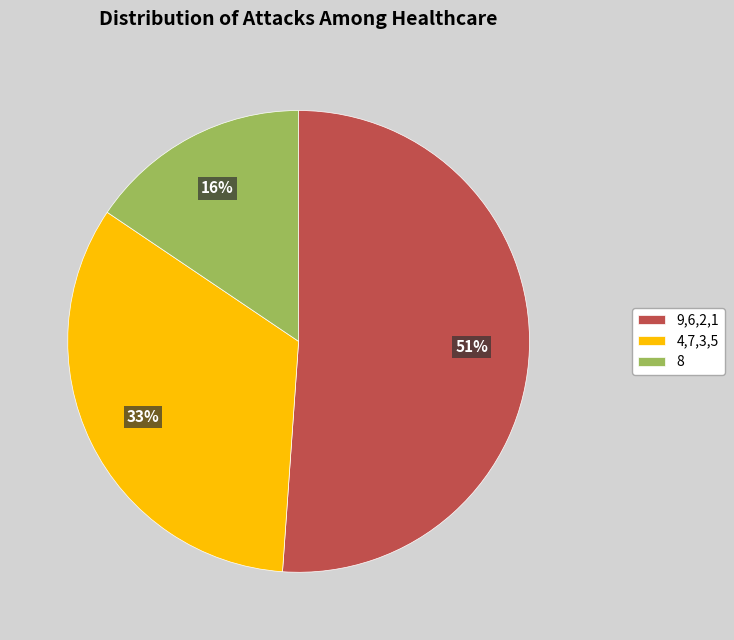

Do 4,7,3,5 and 8 together represent more than half of the pie?

No